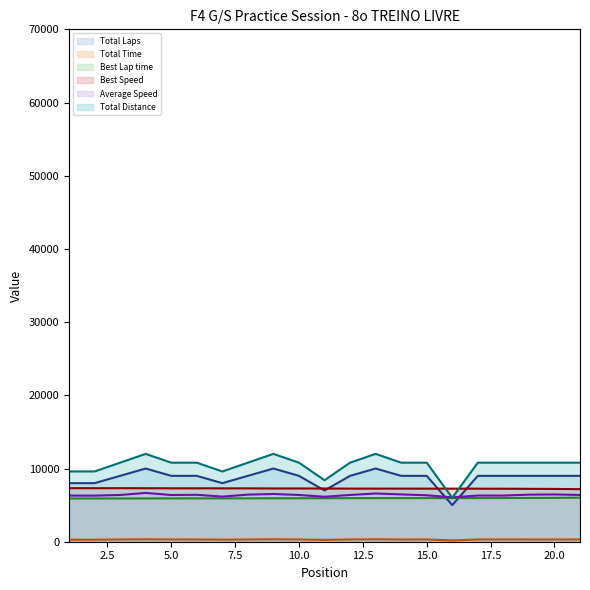

True or false: Best Speed (line) and Best Lap time (line) intersect in this chart.

False